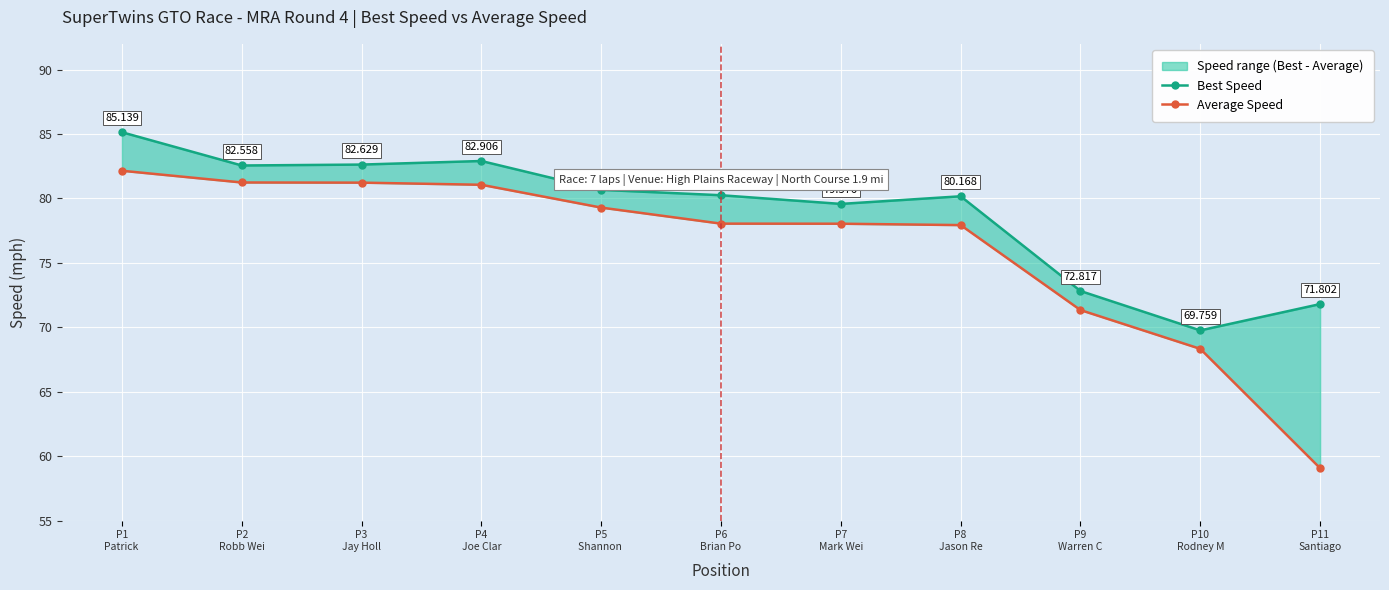

Which series changed the most between P5
Shannon  and P7
Mark Wei?

Average Speed